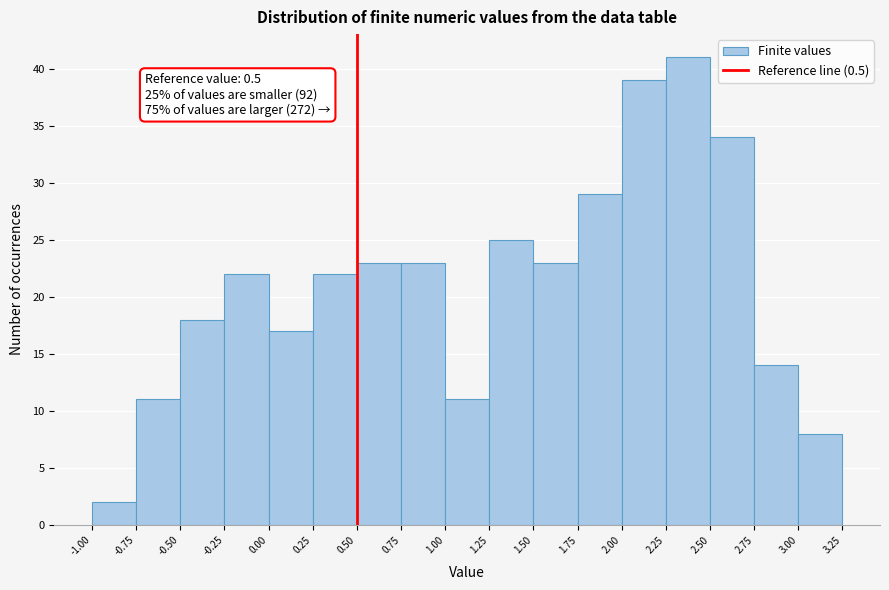

Over which range of the x-axis is the bar tallest?

2.25 to 2.50